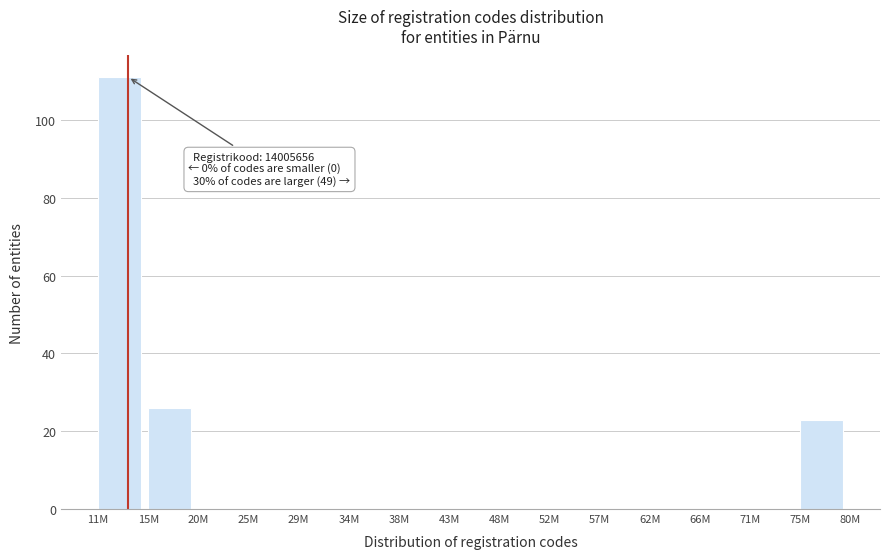

Reading left to right, extract all data points from this chart.

11M=111	15M=26	20M=0	25M=0	29M=0	34M=0	38M=0	43M=0	48M=0	52M=0	57M=0	62M=0	66M=0	71M=0	75M=23